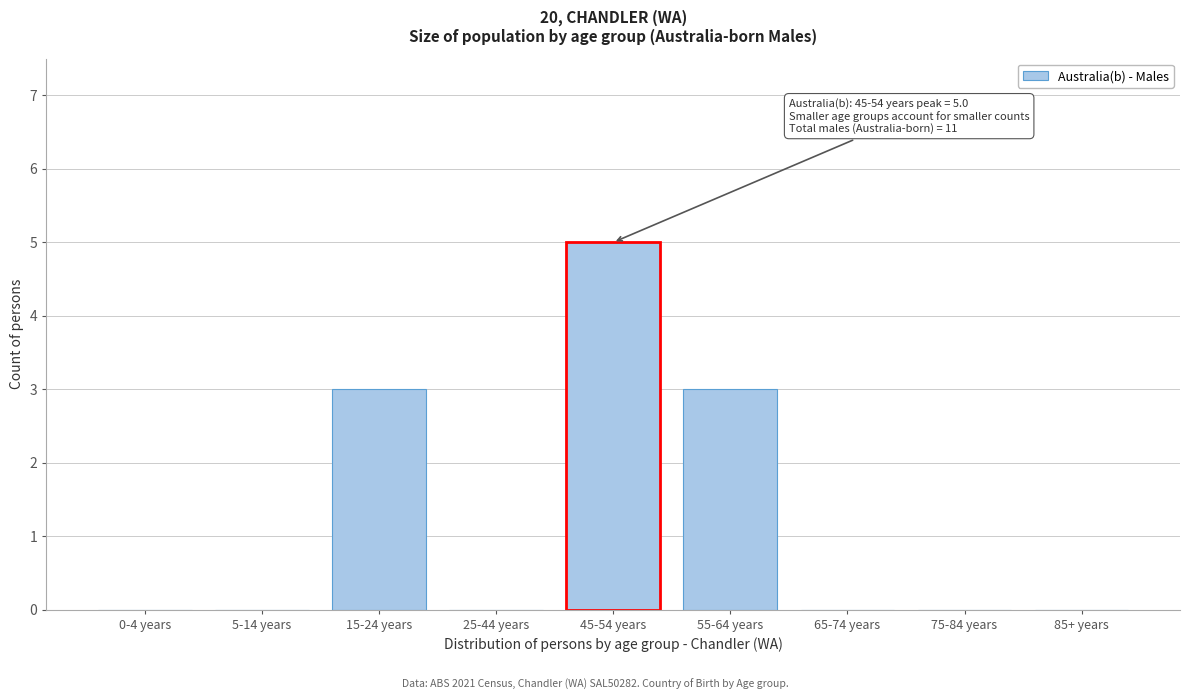

Reading right to left, list all the values displayed in this chart.

85+ years=0	75-84 years=0	65-74 years=0	55-64 years=3	45-54 years=5	25-44 years=0	15-24 years=3	5-14 years=0	0-4 years=0